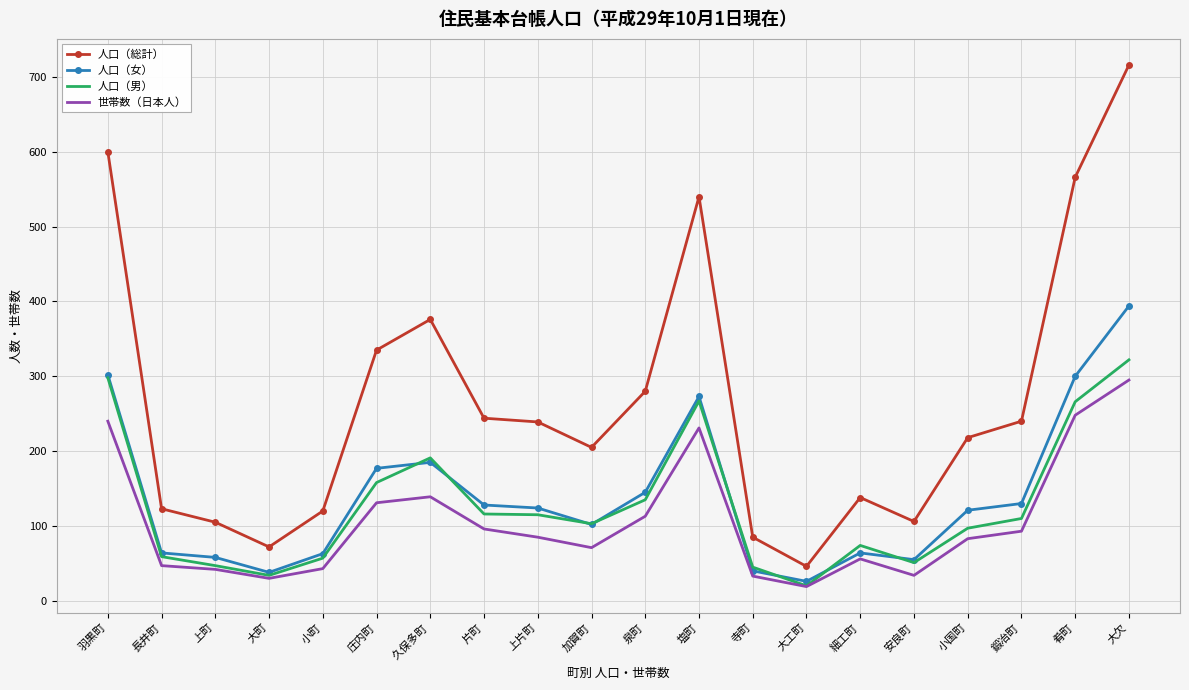

What are all the series names shown in the legend?

人口（総計）, 人口（女）, 人口（男）, 世帯数（日本人）